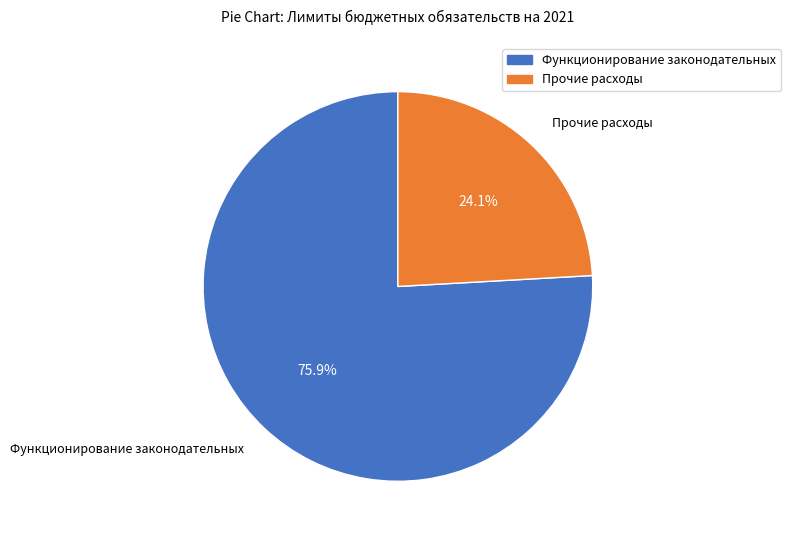

Is there any slice that represents more than half of the pie?

Yes